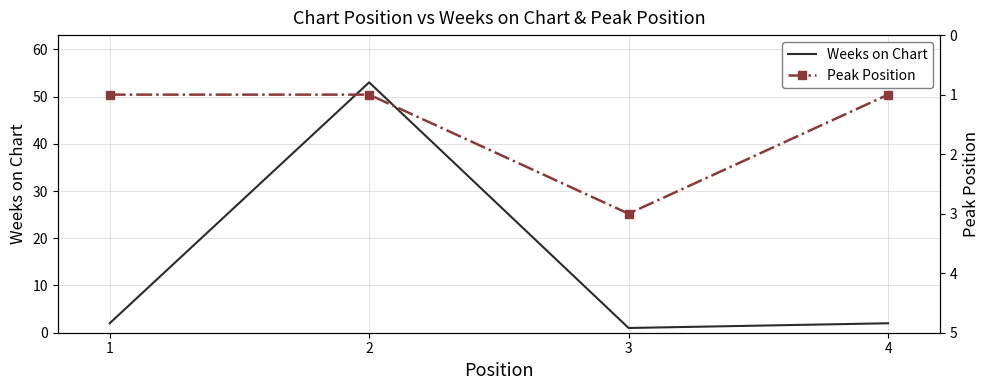

At how many categories does at least one series exceed 12?

1